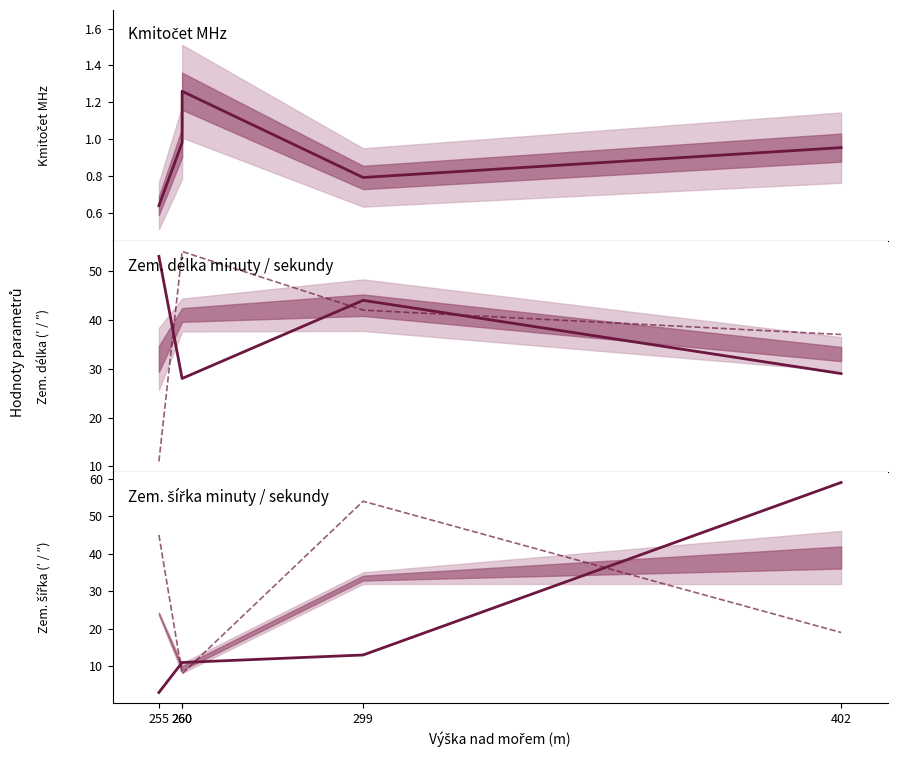

How many lines are shown in the chart?

5